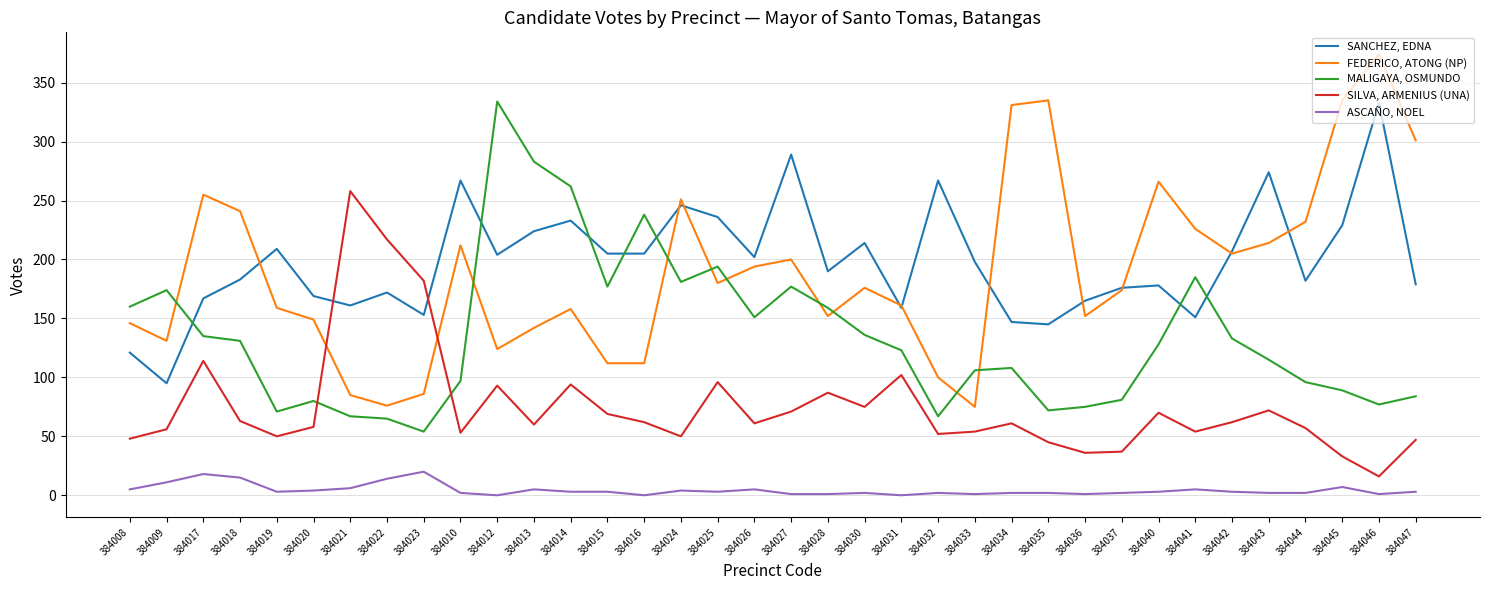

How many lines are shown in the chart?

5